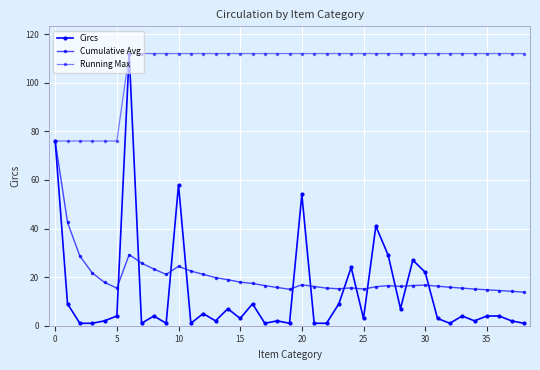

What is the value of the Circs point at the 39th from the left?

1.0